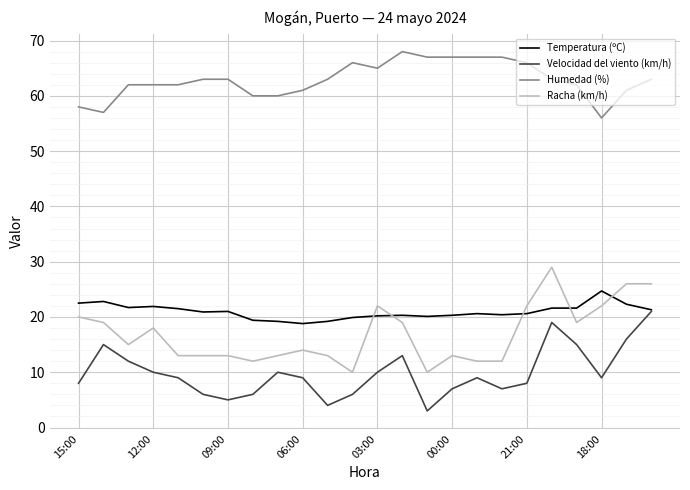

True or false: Temperatura (ºC) and Humedad (%) cross at least once.

False